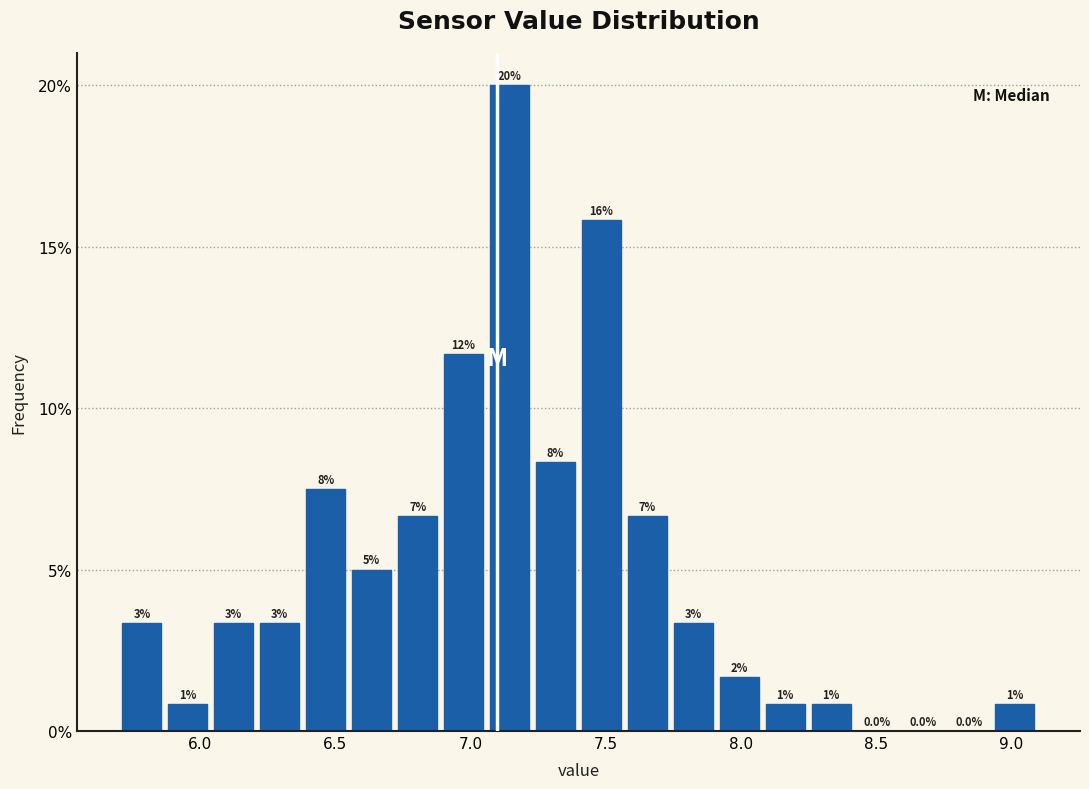

Read against the x-axis, roughly where is the centre of the tallest bar?

7.15